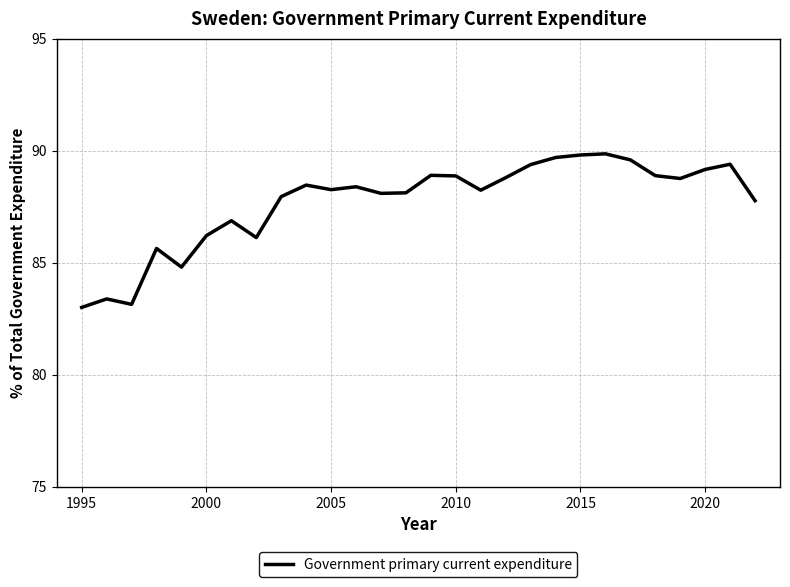

What is the greatest value displayed?

89.9